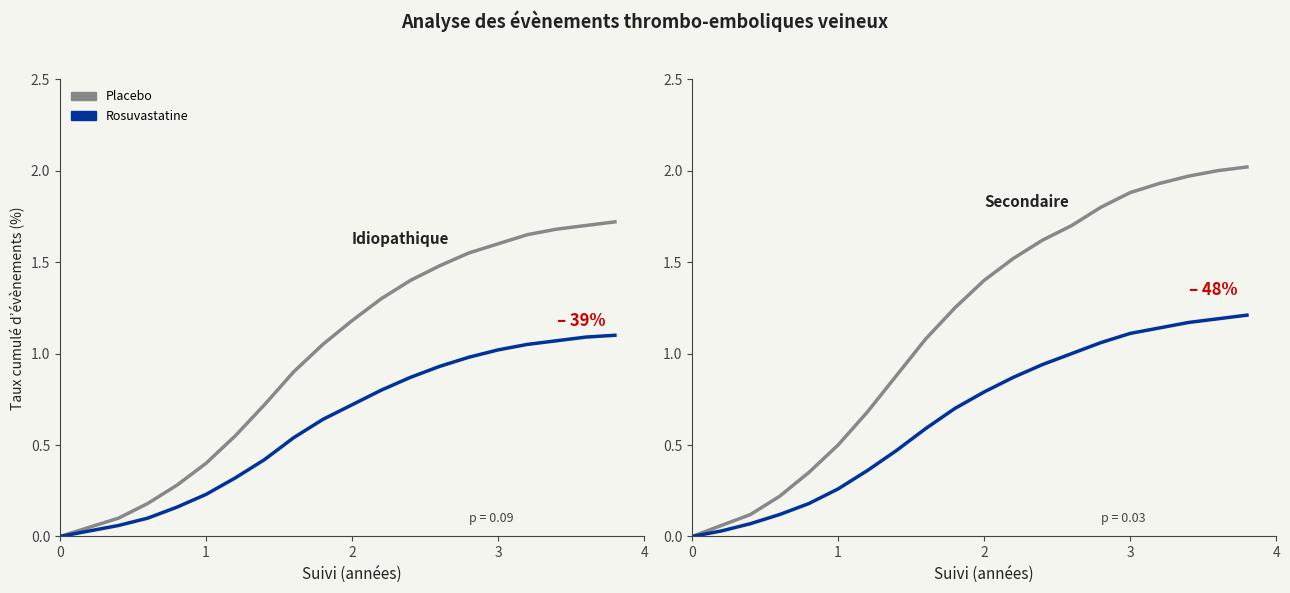

True or false: Placebo and Rosuvastatine intersect in this chart.

False